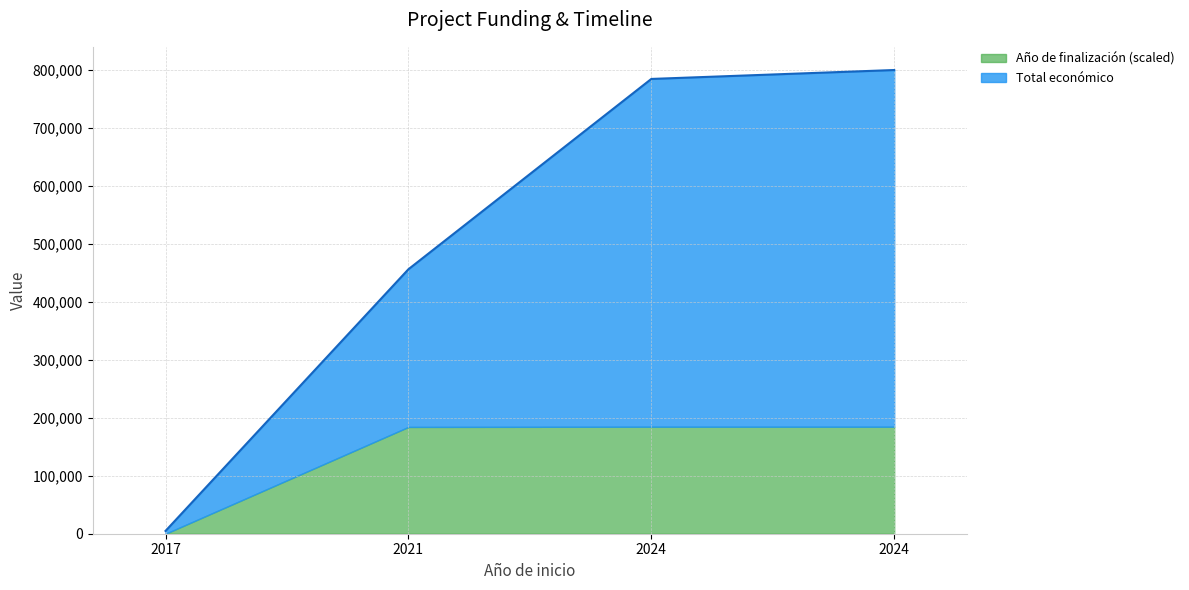

How many data points are less than 784598?

2